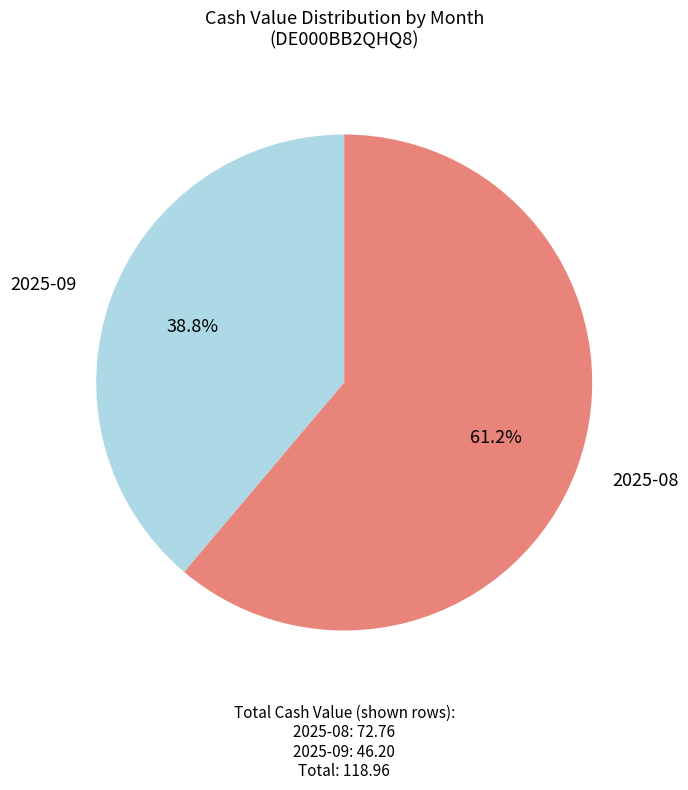

How many slices are in this pie chart?

2